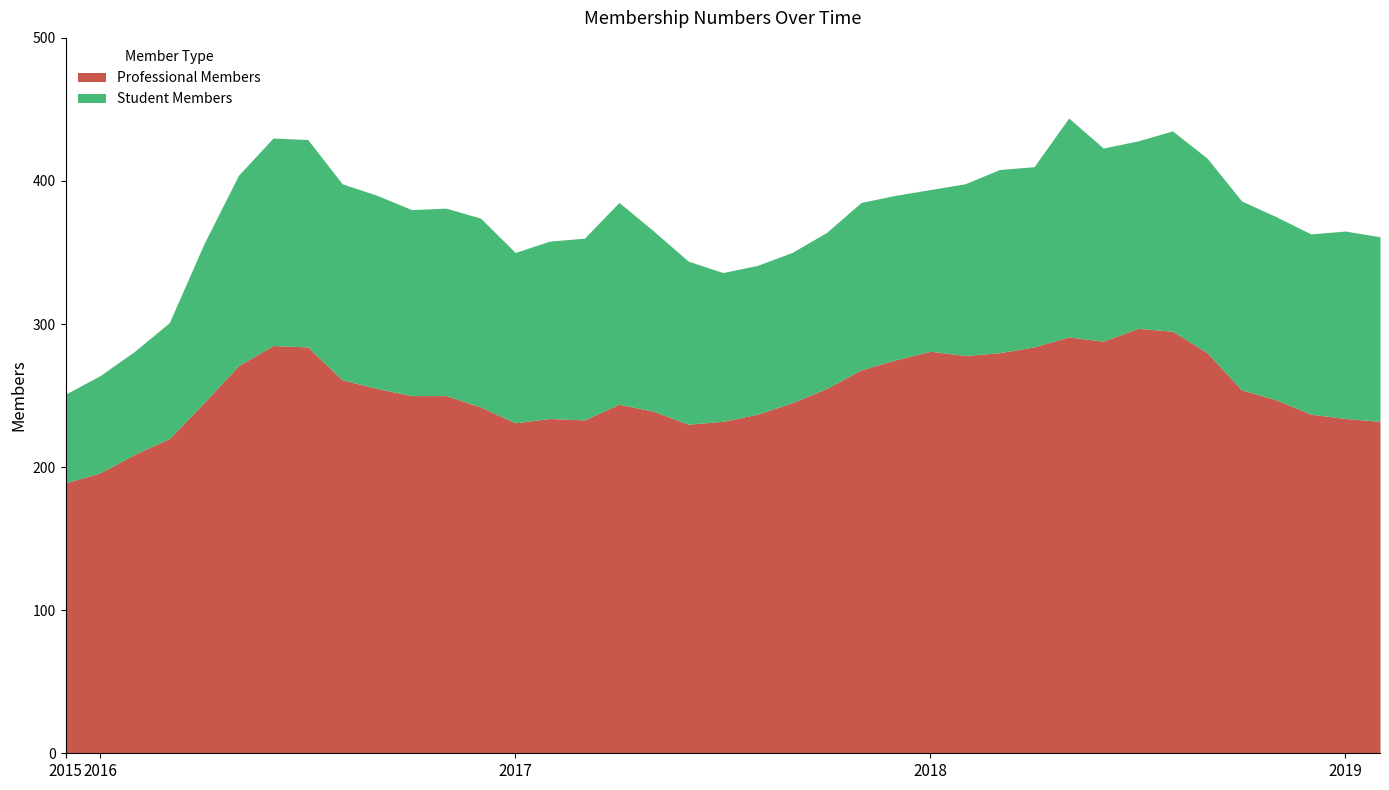

What value does the Professional Members series have at 2016-Feb?

209